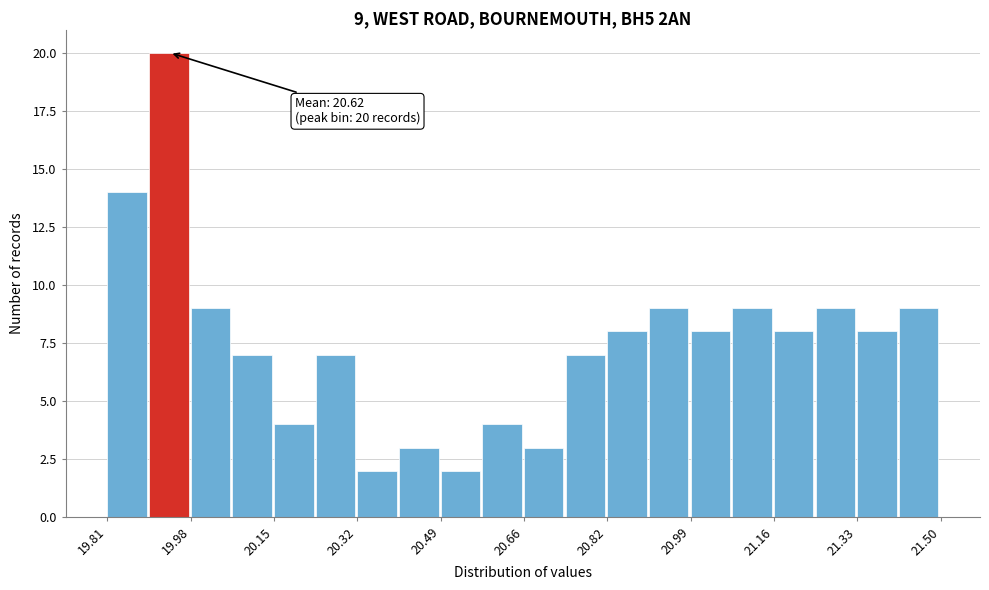

Over which range of the x-axis is the bar tallest?

19.90 to 19.98